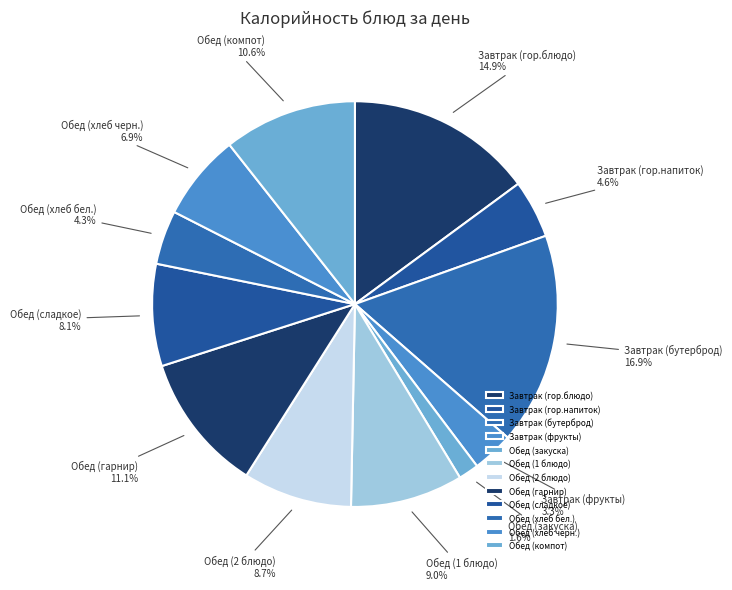

Between Обед (хлеб черн.) and Завтрак (гор.напиток), which is larger?

Обед (хлеб черн.)